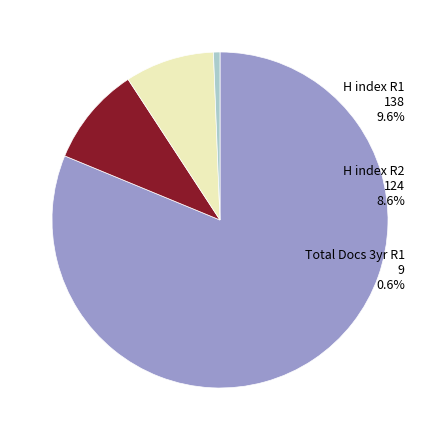

Do Total Docs. (2014) - Rank 2 and Total Docs. (2014) - Rank 1 together represent more than half of the pie?

No